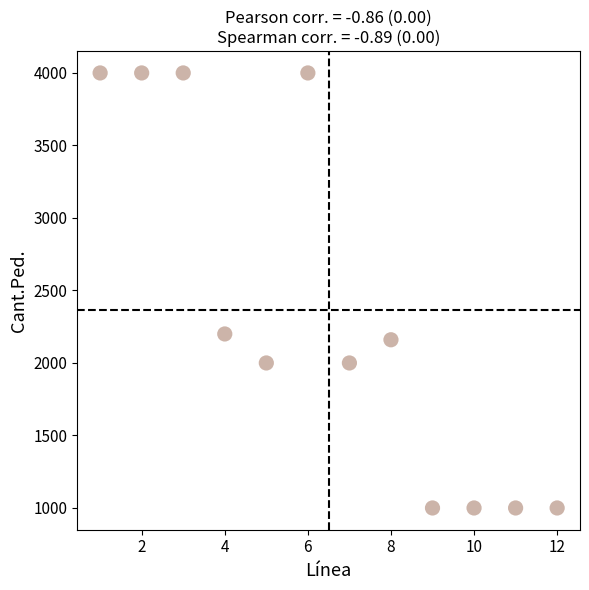

What is the average X value?

6